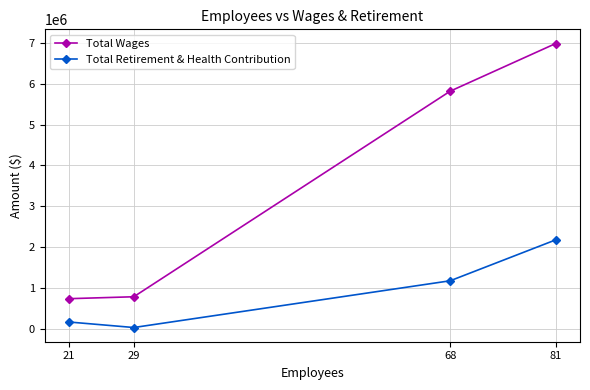

Between 29 and 68, which series saw the biggest shift?

Total Wages